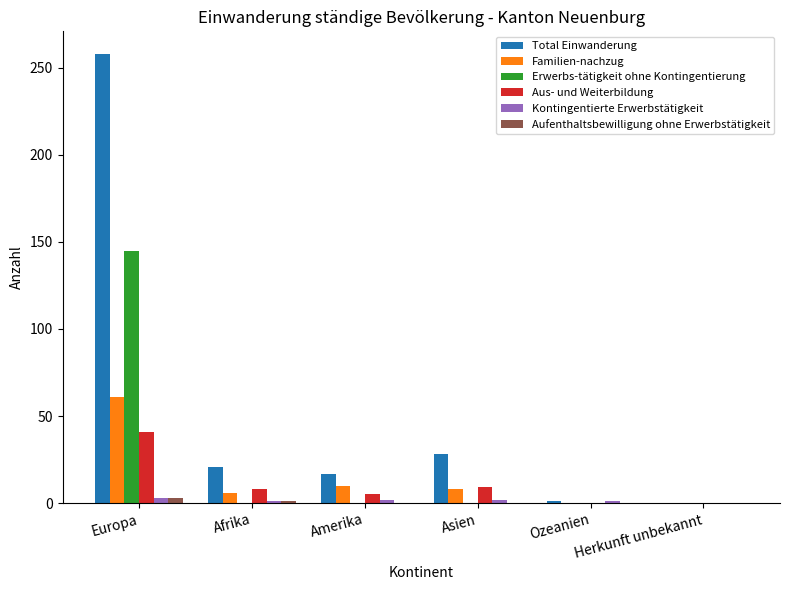

What is the highest value of the Aus- und Weiterbildung series?

41